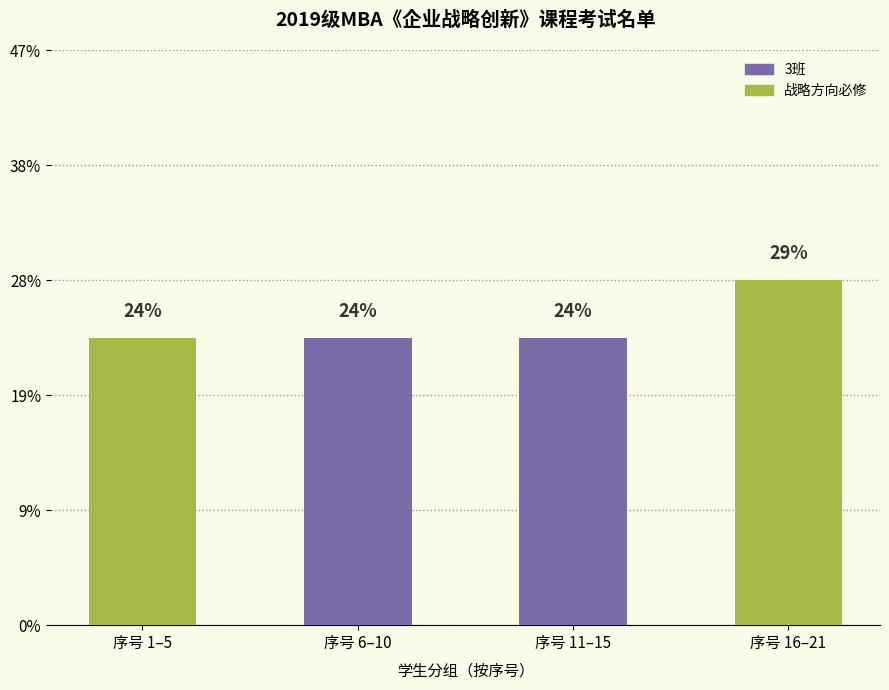

Are the bars grouped side by side (vs. stacked)?

No